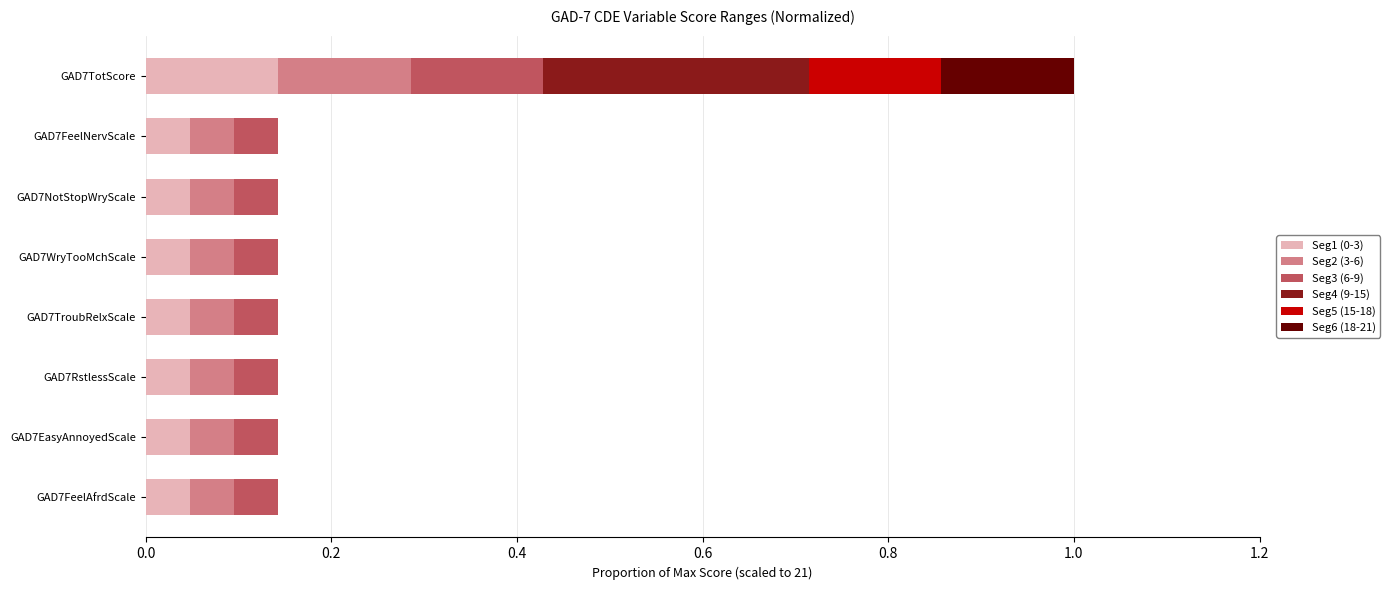

At which category is the sum across all series the highest?

GAD7TotScore